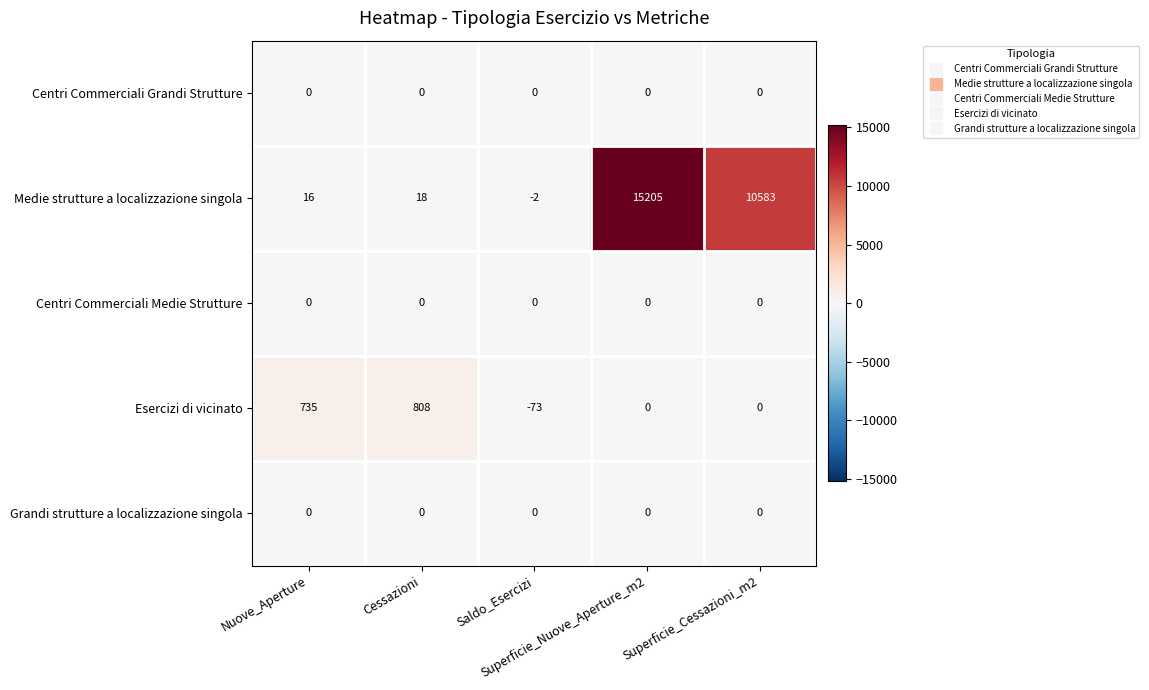

What is the difference between the maximum and minimum values in the Medie strutture a localizzazione singola series?

15207